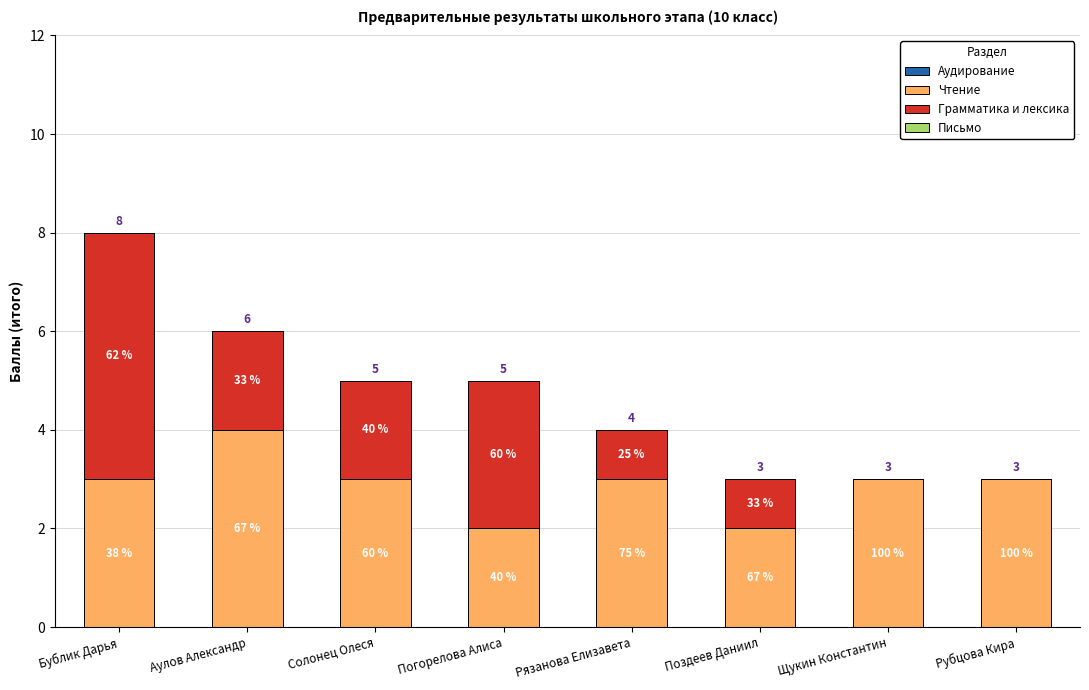

Are the bars grouped side by side (vs. stacked)?

No